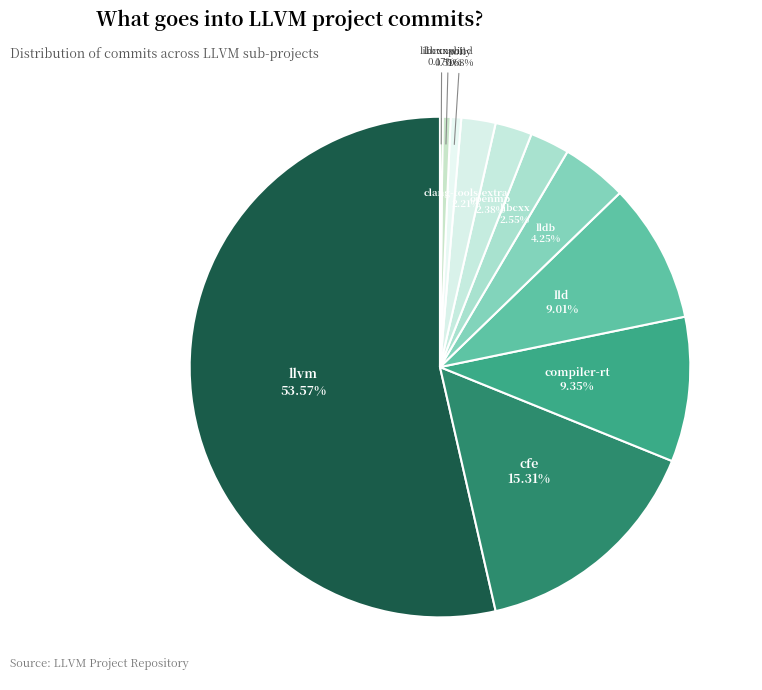

Combined, do llvm and lld account for over 50%?

Yes